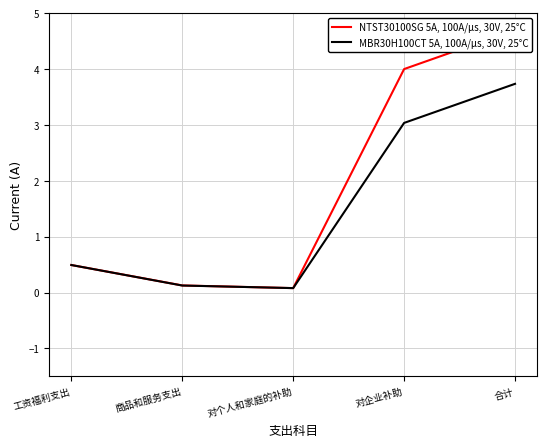

What is the difference between the MBR30H100CT 5A, 100A/μs, 30V, 25°C values at 对企业补助 and 工资福利支出?

2.5